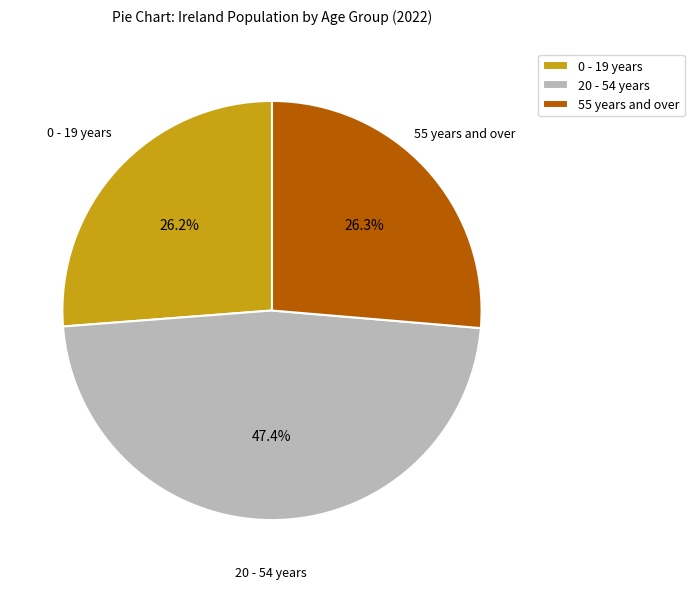

What is the ratio of the value at 20 - 54 years to the value at 55 years and over?

1.8